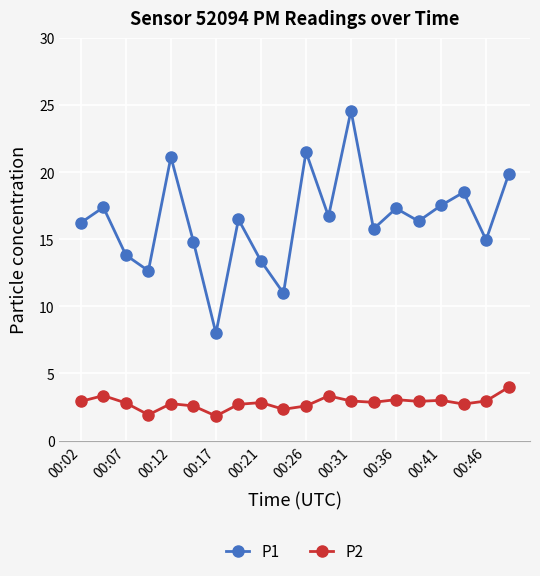

In P1, how many points are lower than both neighbors (excluding endpoints)?

7